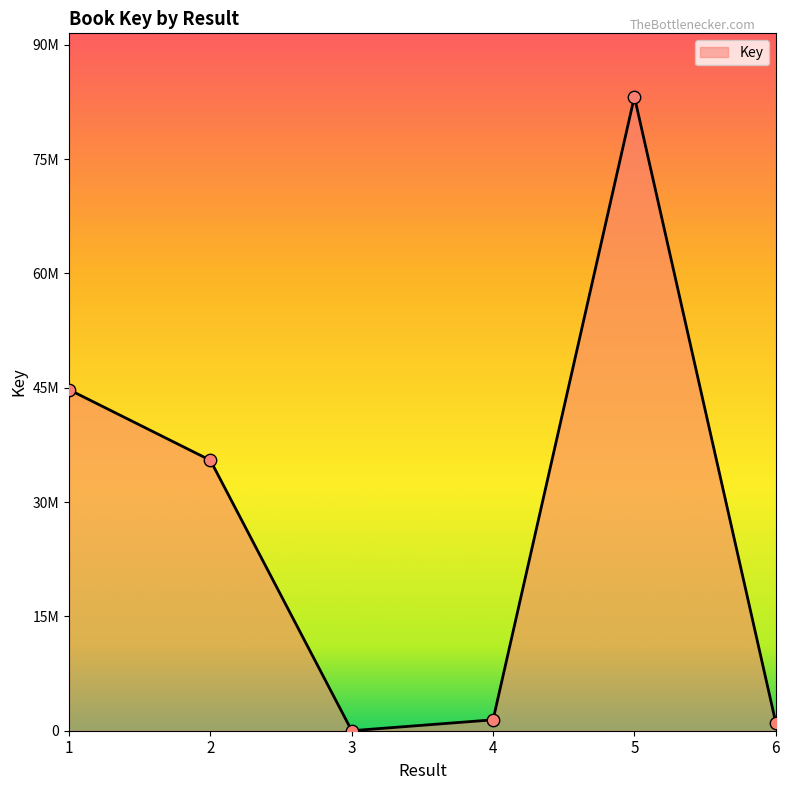

Approximately how many times larger is the value at 6 compared to 4?

0.8